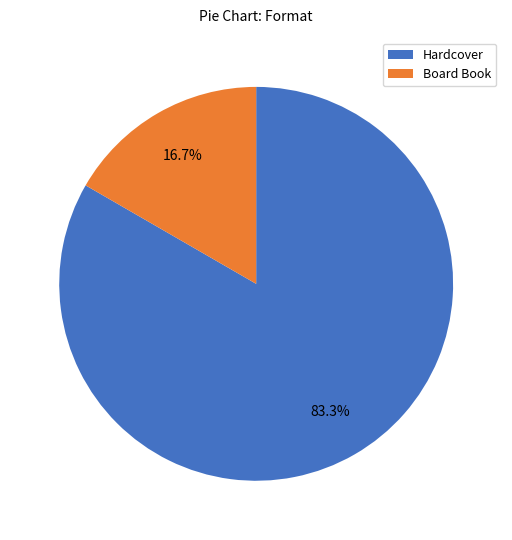

Combined, what portion of the pie is Board Book and Hardcover?

100.0%